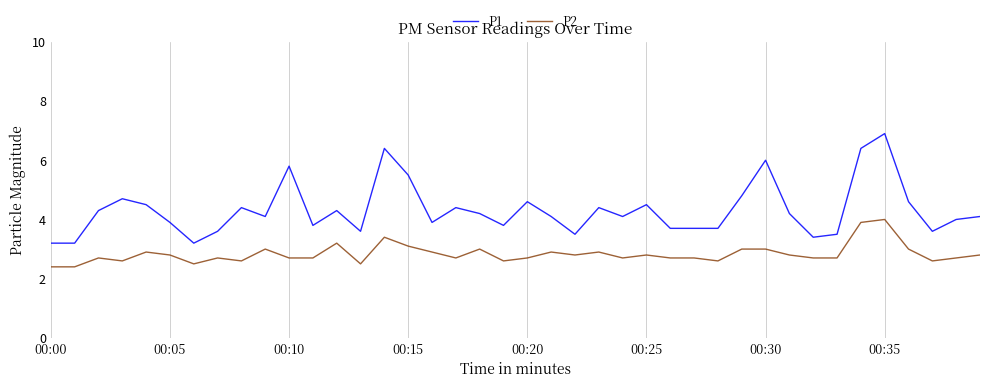

Rank the series by their maximum value, from lowest to highest.

P2, P1